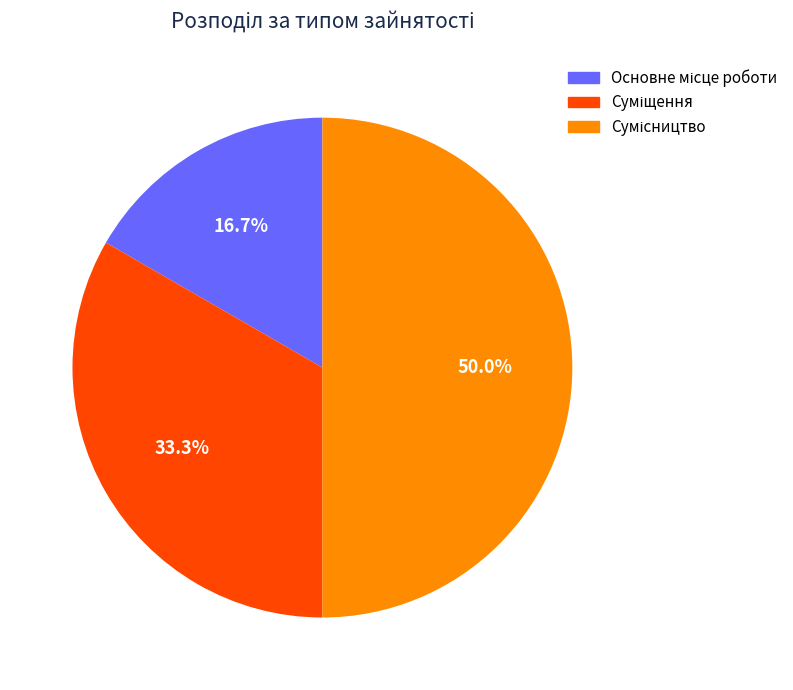

How many segments does this pie chart have?

3